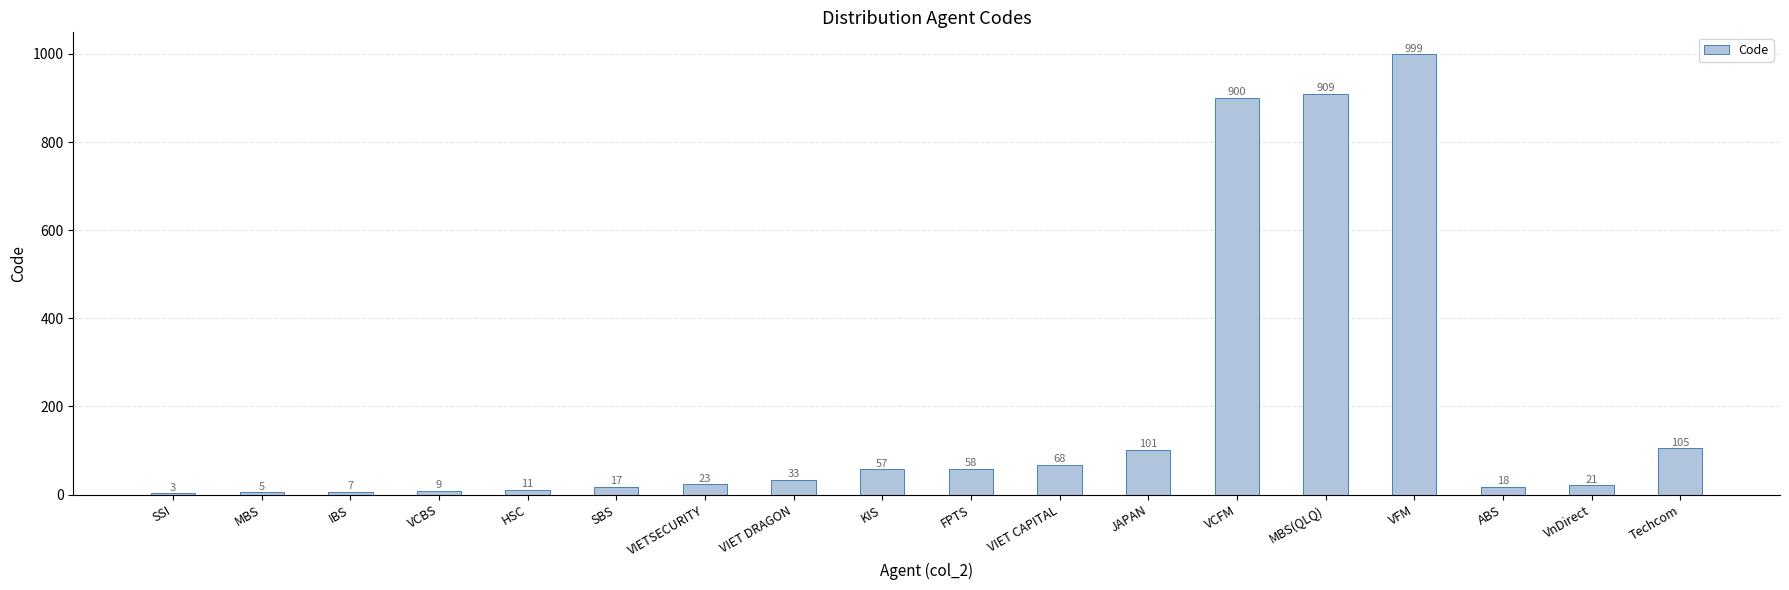

What is the change in value from JAPAN to VCFM?

+799